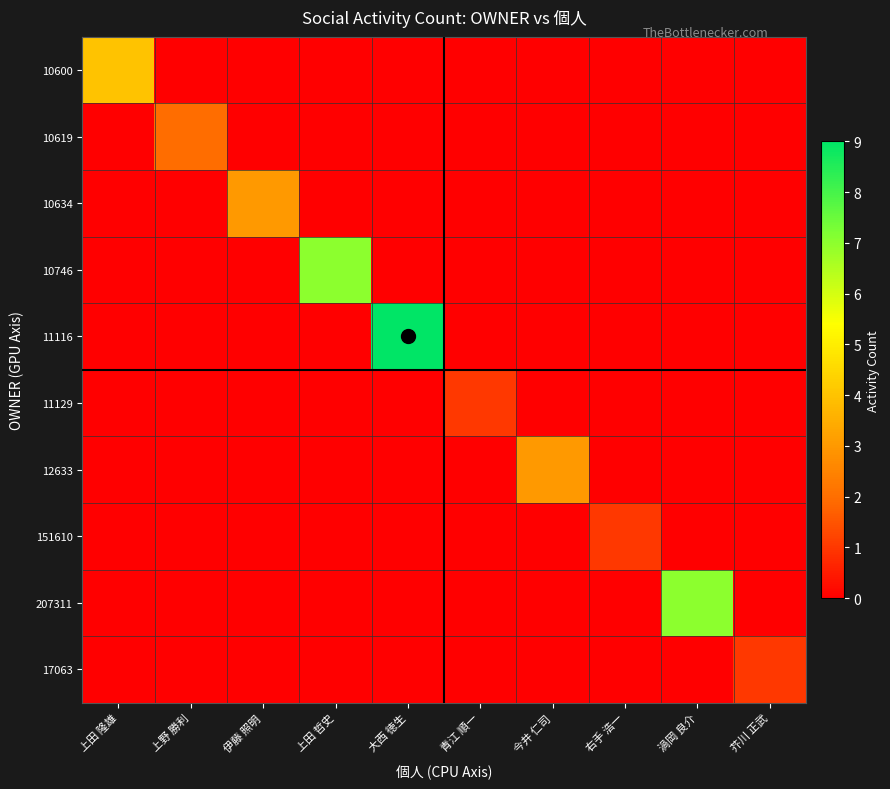

List the series in order of their peak value, highest first.

11116, 10746, 207311, 10600, 10634, 12633, 10619, 11129, 151610, 17063